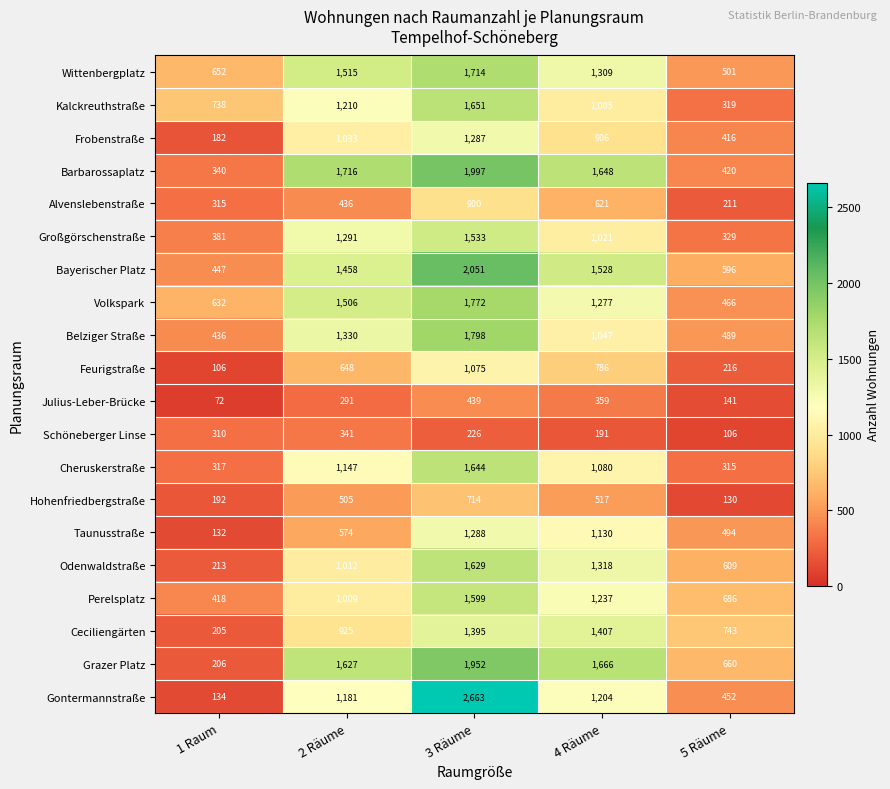

At which category does the chart reach its peak across all series?

3 Räume